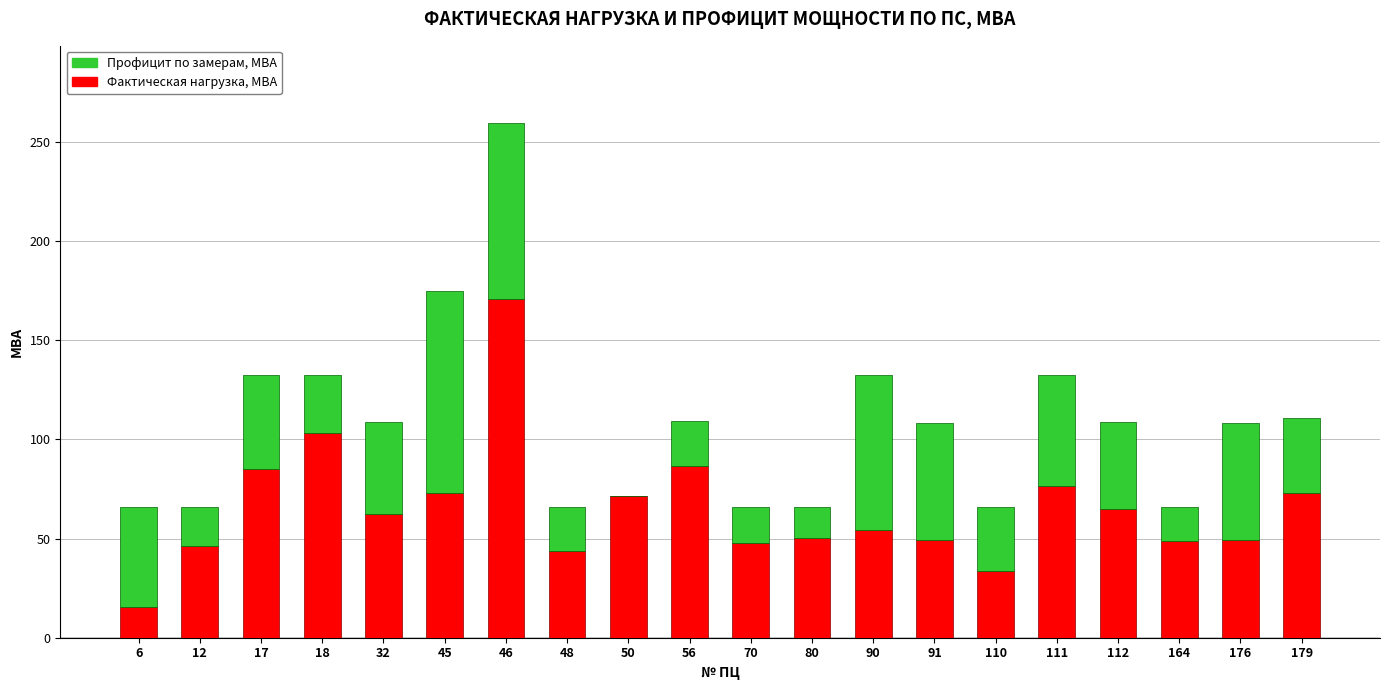

Which category has the highest value in the Фактическая нагрузка, МВА series?

46